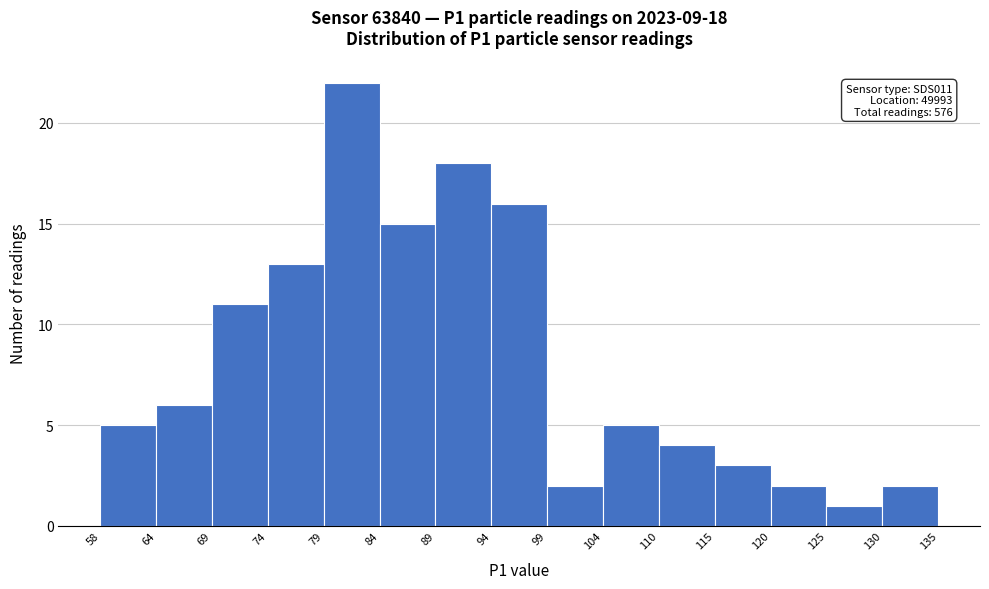

Which range on the x-axis has the tallest bar?

79 to 84